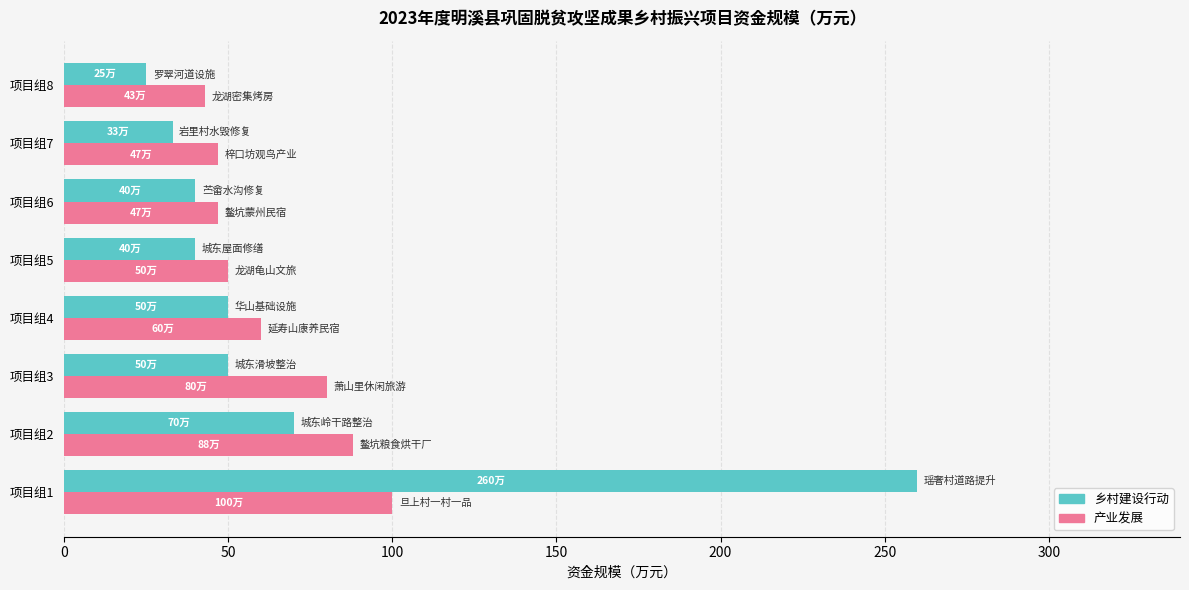

What is the spread (max minus min) of values at 项目组2?

18